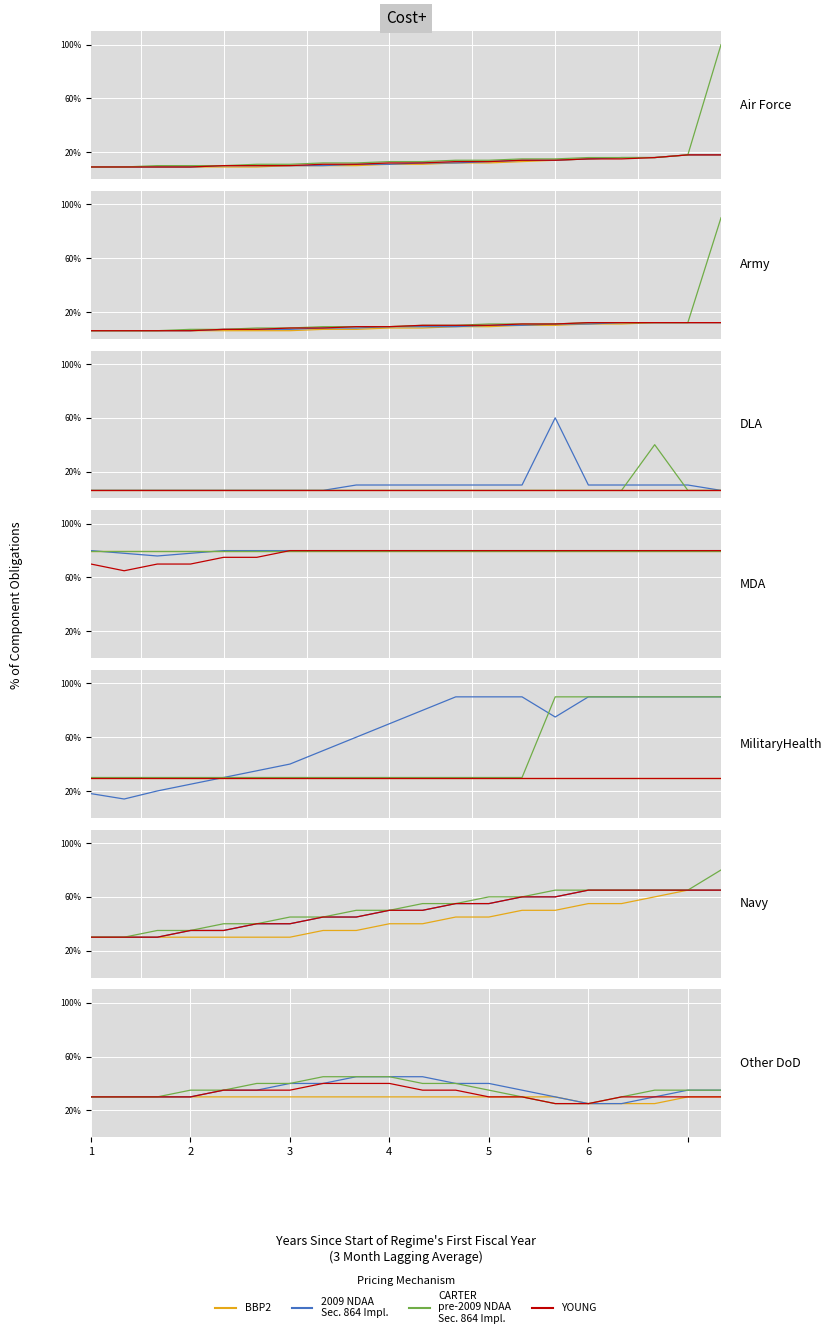

What is the sum of the CARTER values at 1 and 6?

70